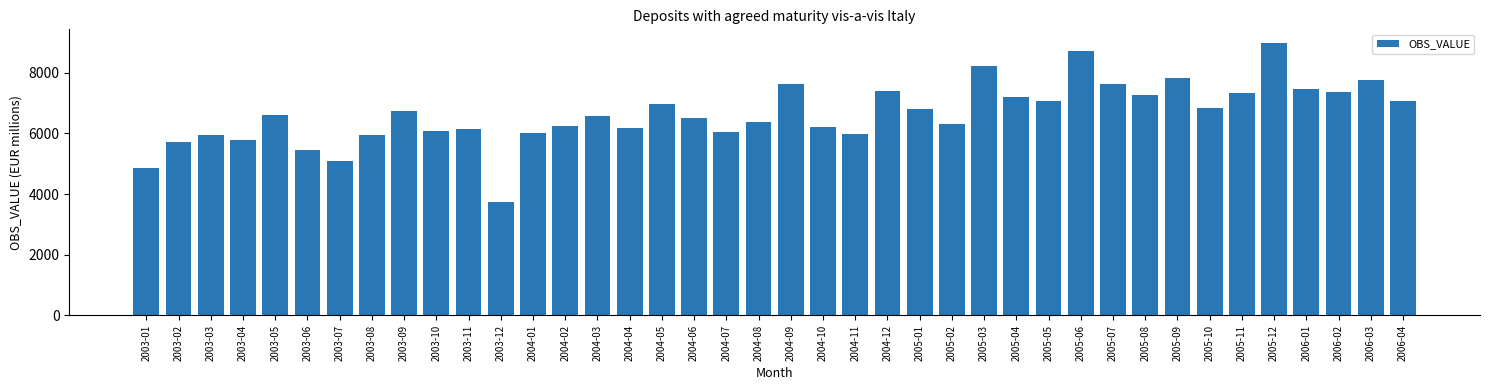

Is it true that the value at 2003-01 is 1839?

False